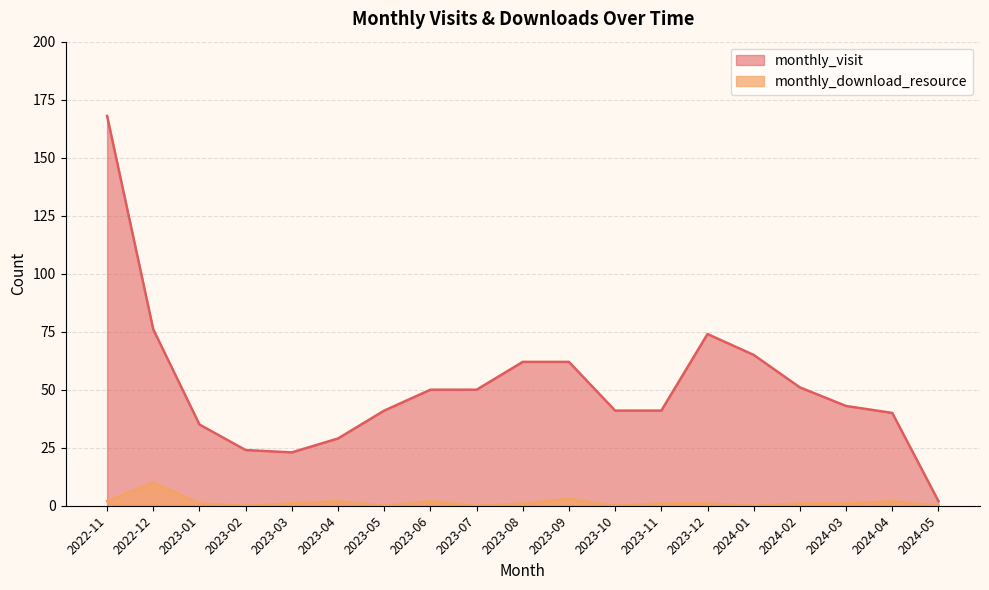

Which series has the largest range (max minus min)?

monthly_visit